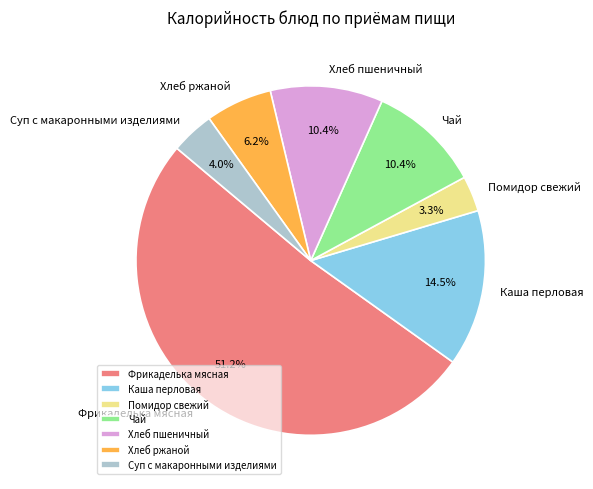

Between Чай and Помидор свежий, which is larger?

Чай